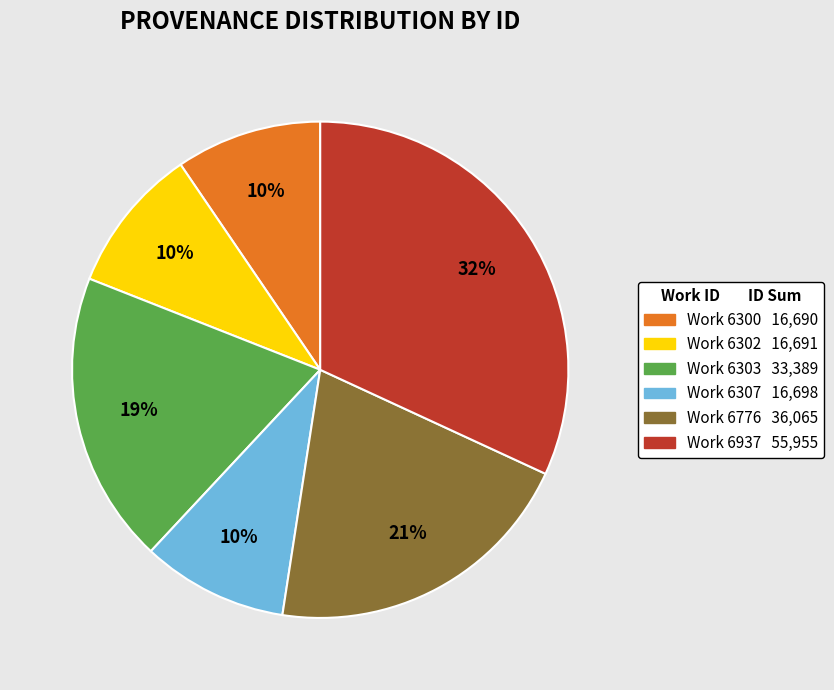

Is there any slice that represents more than half of the pie?

No